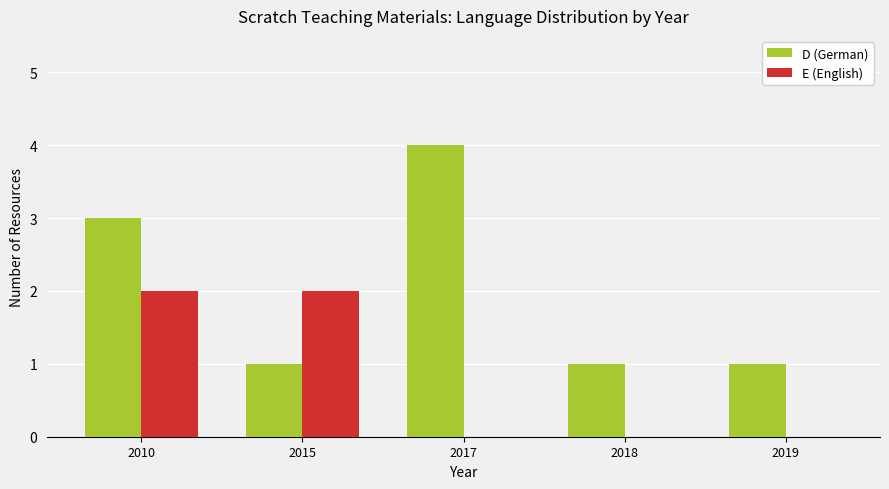

Which category has the highest value in the D (German) series?

2017